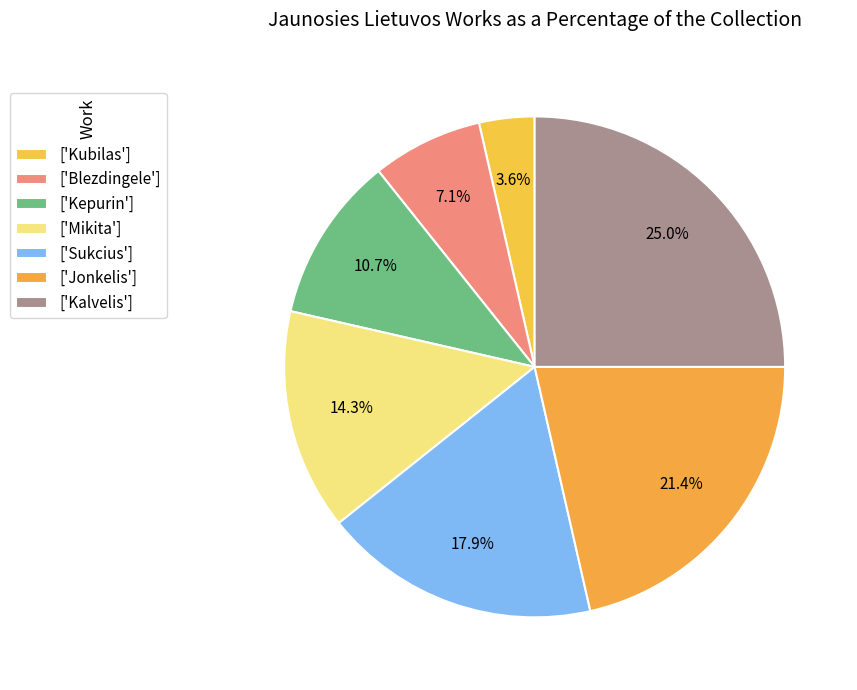

How many segments does this pie chart have?

7